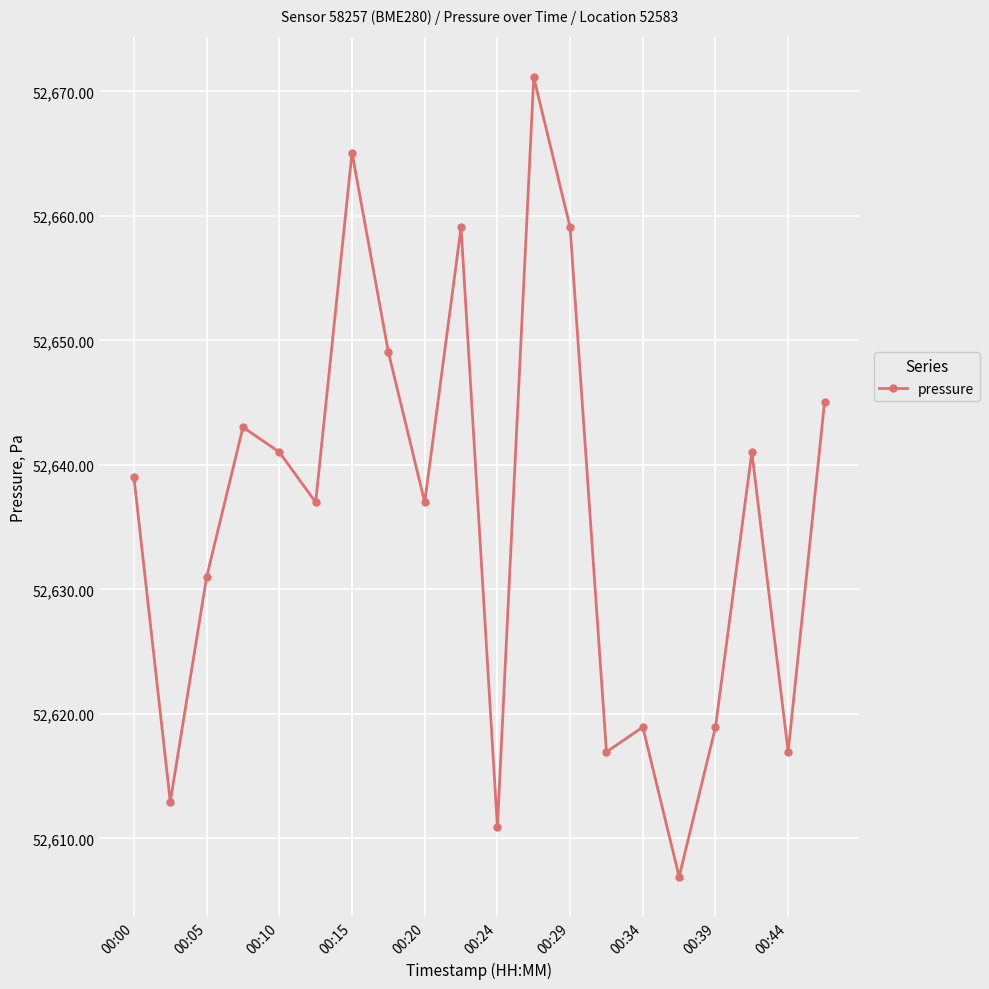

What is the smallest value displayed?

52606.9